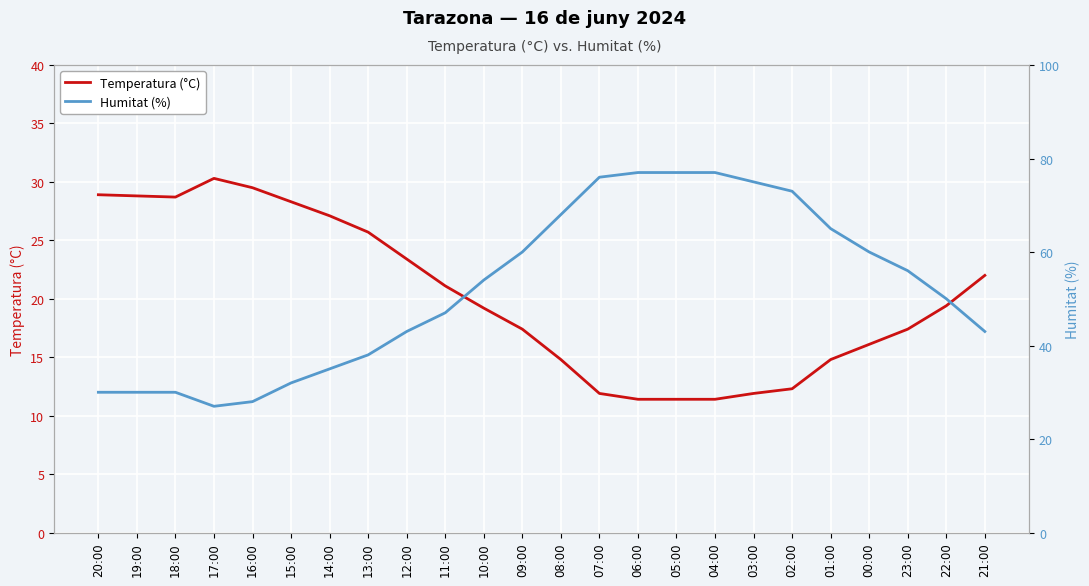

Is it true that Temperatura (°C) equals 11.9 at 03:00?

True